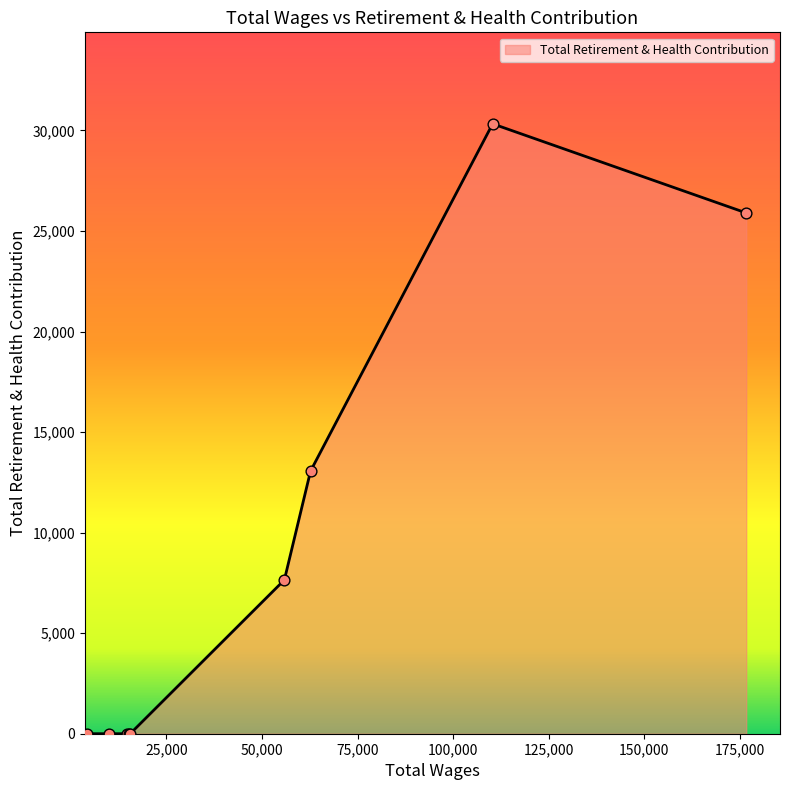

What is the maximum value shown in the chart?

30329